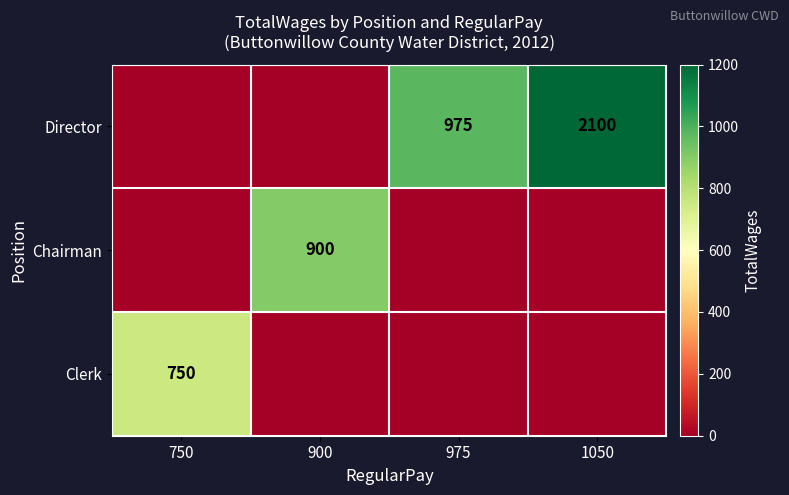

True or false: Chairman has a value of 264 at 900.

False